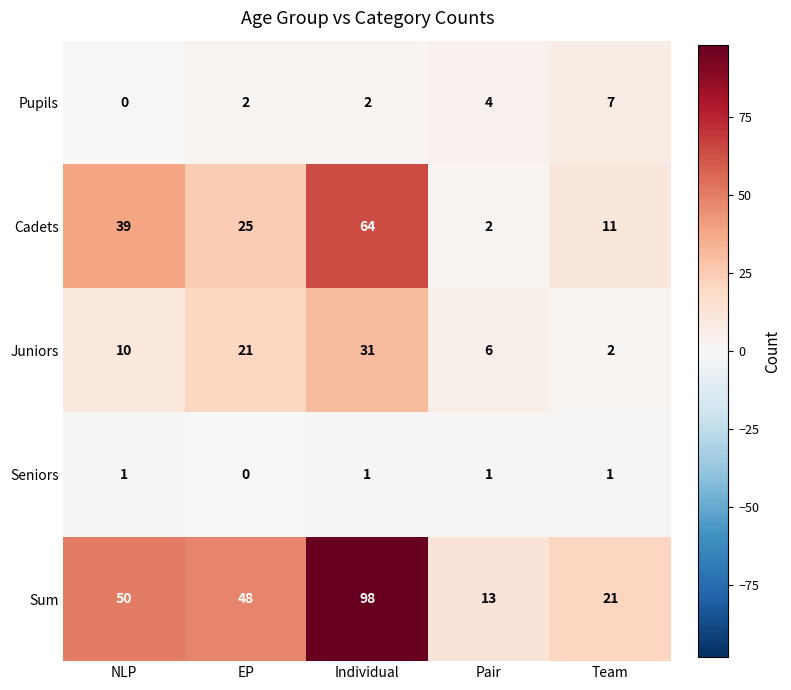

The value of Juniors at EP is 21. True or false?

True